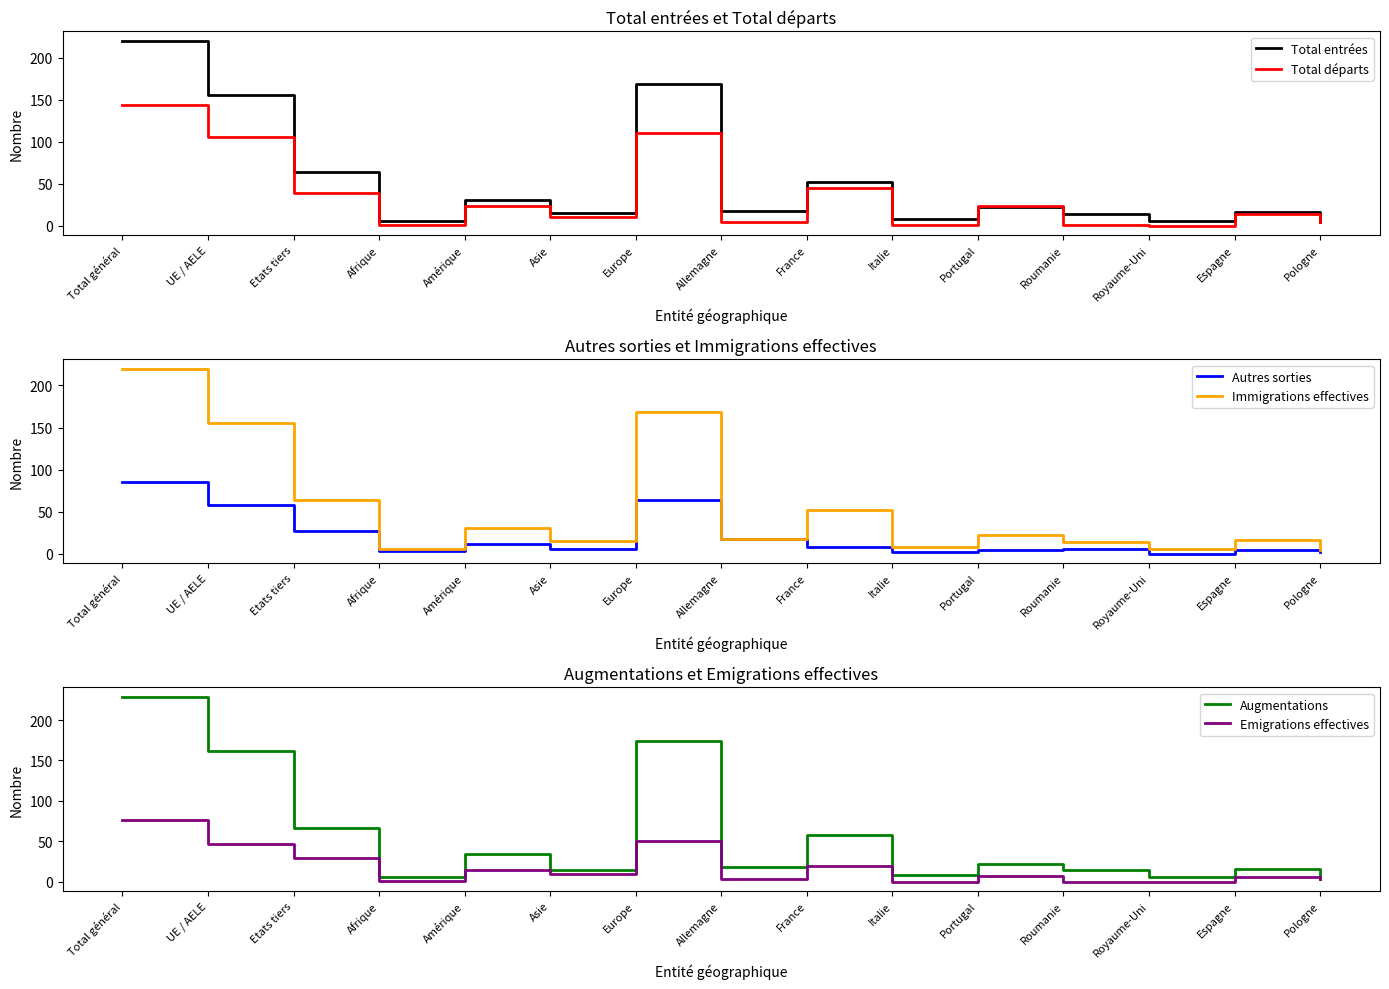

Which category has the highest value in the Total départs series?

Total général